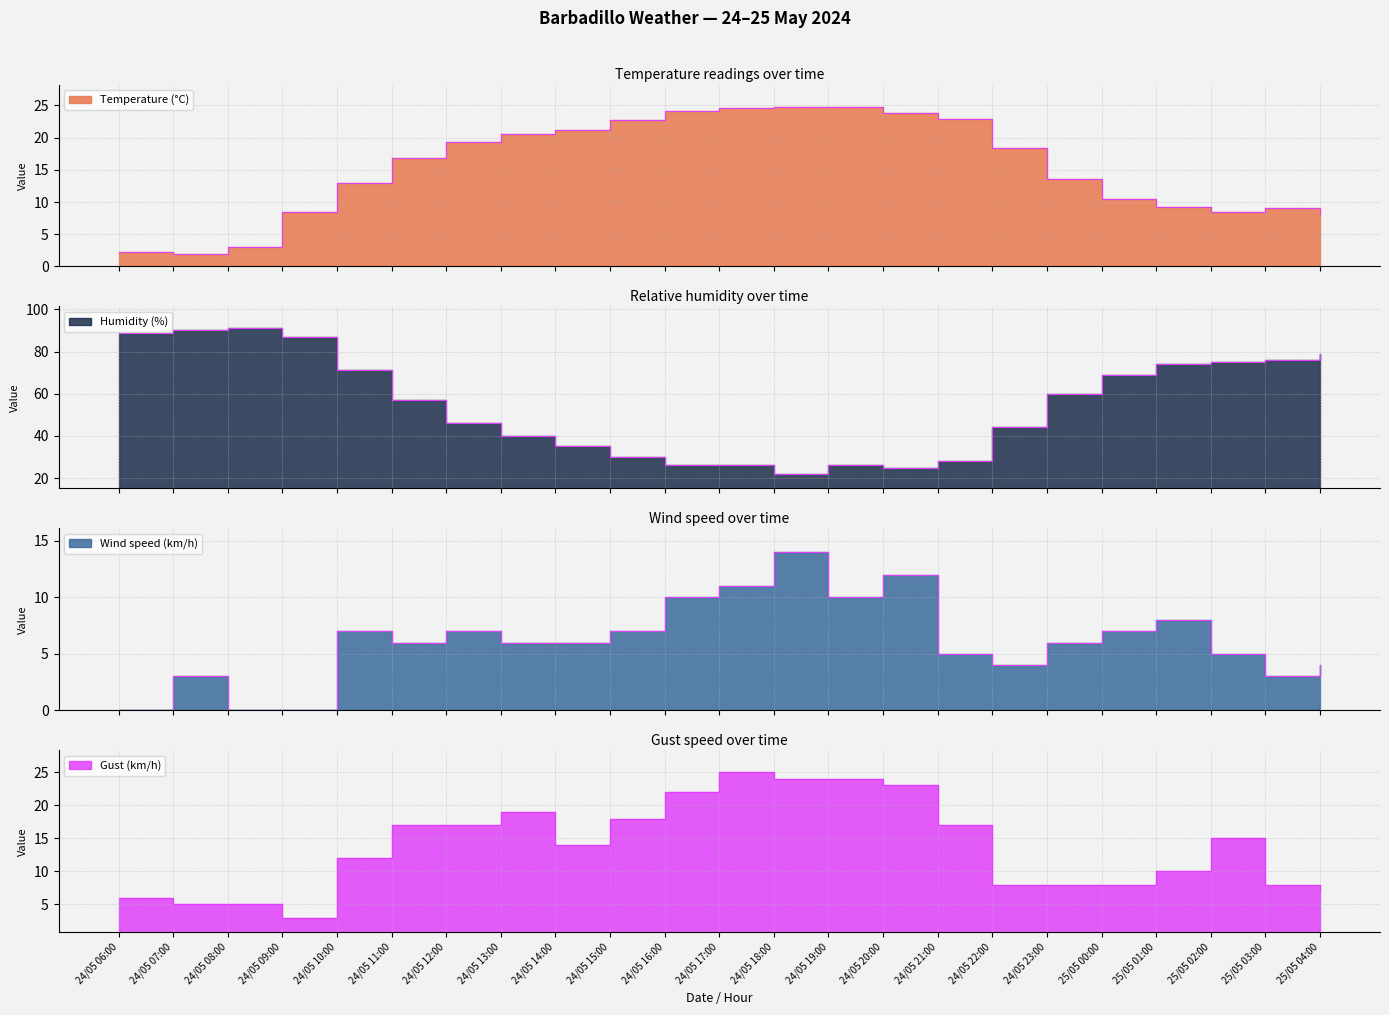

Reading left to right, what are all the values shown in this chart?

Temperature (°C): 2.2	1.9	3.0	8.4	12.9	16.8	19.3	20.6	21.2	22.8	24.2	24.6	24.8	24.7	23.8	22.9	18.4	13.6	10.5	9.3	8.4	9.1	8.1
Humidity (%): 89.0	90.0	91.0	87.0	71.0	57.0	46.0	40.0	35.0	30.0	26.0	26.0	22.0	26.0	25.0	28.0	44.0	60.0	69.0	74.0	75.0	76.0	79.0
Wind speed (km/h): 0.0	3.0	0.0	0.0	7.0	6.0	7.0	6.0	6.0	7.0	10.0	11.0	14.0	10.0	12.0	5.0	4.0	6.0	7.0	8.0	5.0	3.0	4.0
Gust (km/h): 6.0	5.0	5.0	3.0	12.0	17.0	17.0	19.0	14.0	18.0	22.0	25.0	24.0	24.0	23.0	17.0	8.0	8.0	8.0	10.0	15.0	8.0	7.0